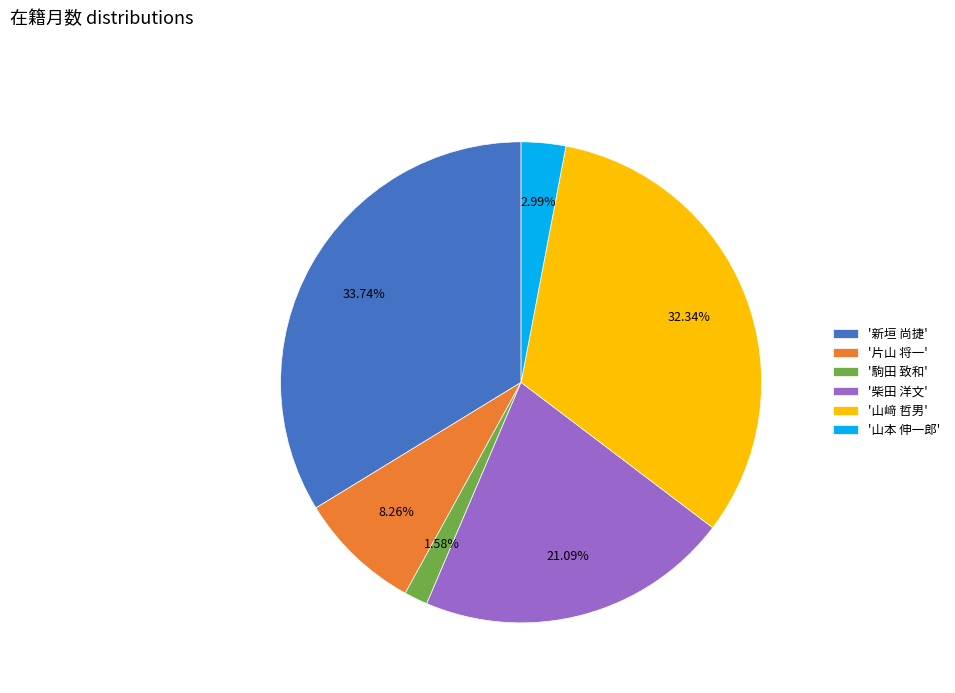

Is there a majority slice in this chart?

No